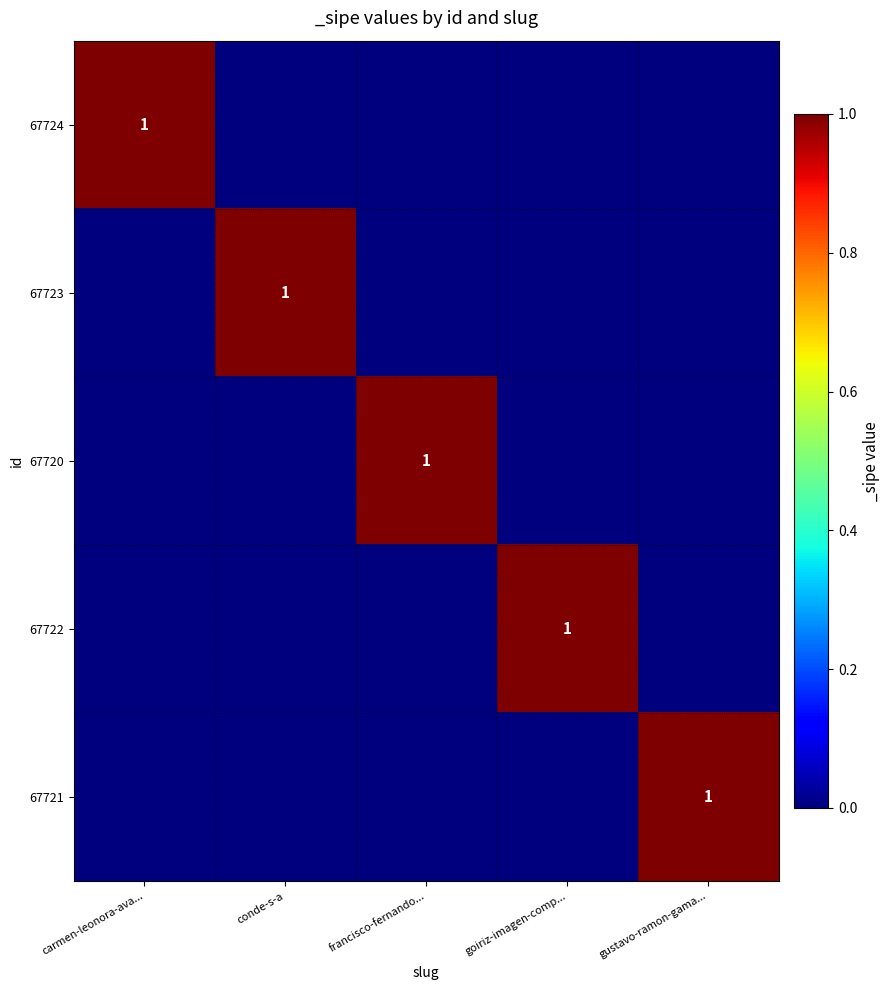

Which category has the lowest value in the 67724 series?

conde-s-a